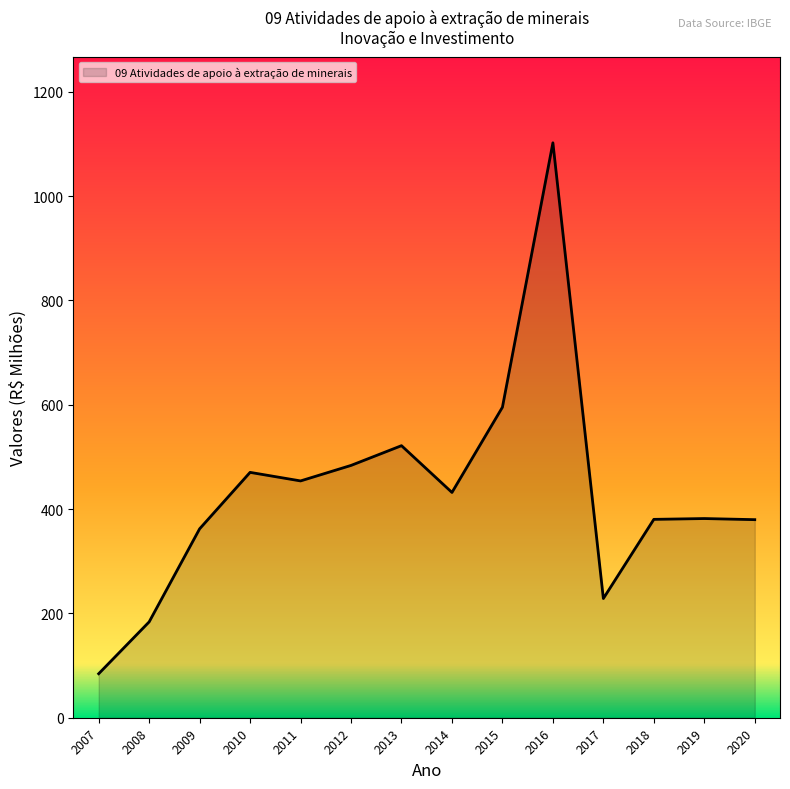

True or false: the data has more than 2 interior local peaks.

True